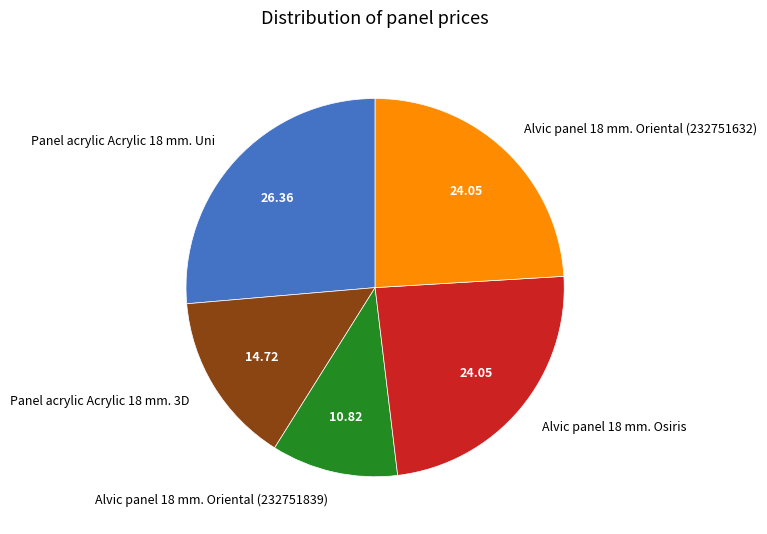

What is the largest slice in the pie chart?

Panel acrylic Acrylic 18 mm. Uni